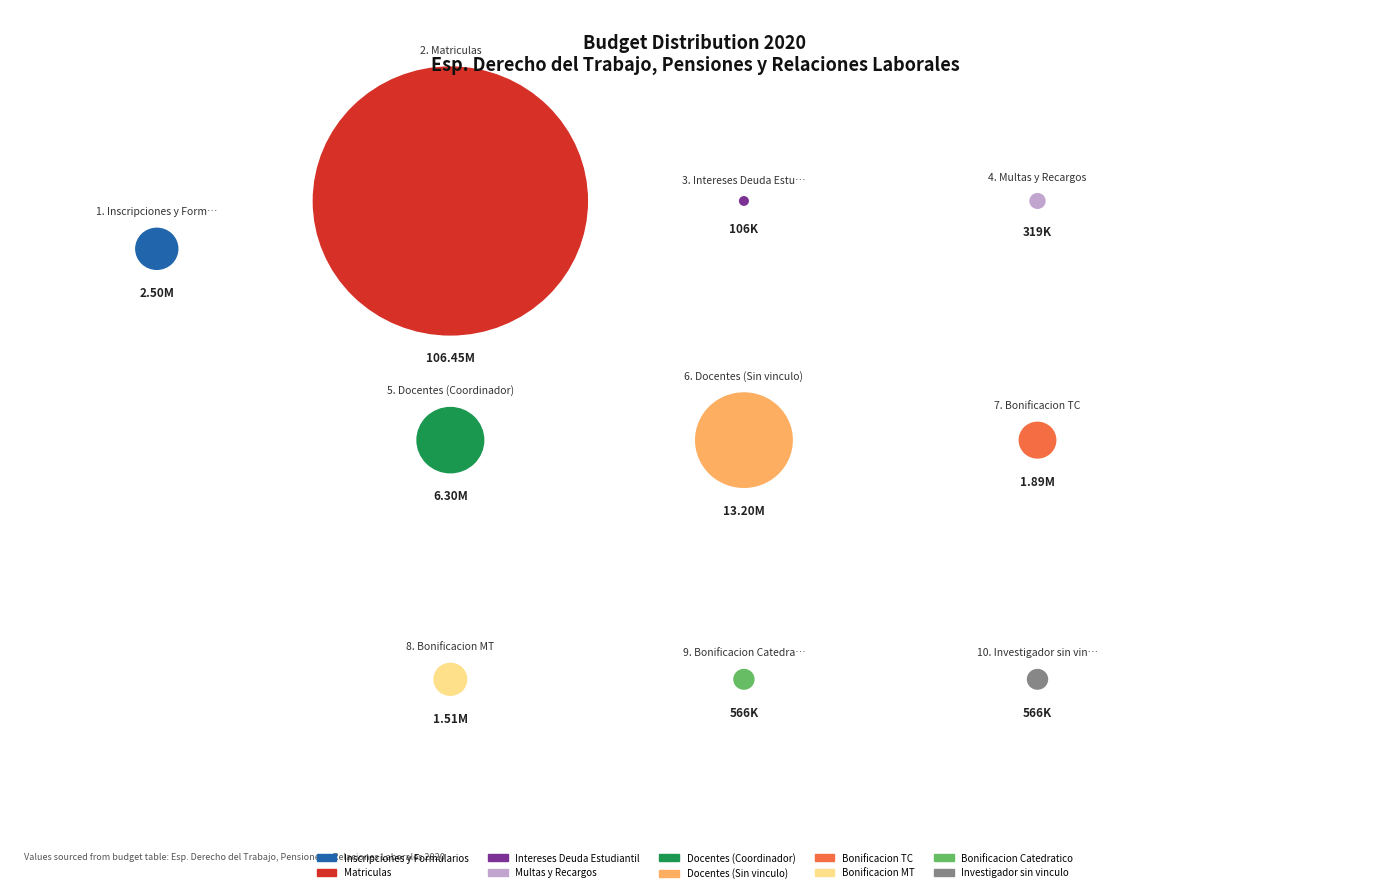

What is the change in value from Matriculas to Intereses Deuda Estudiantil?

-106342000